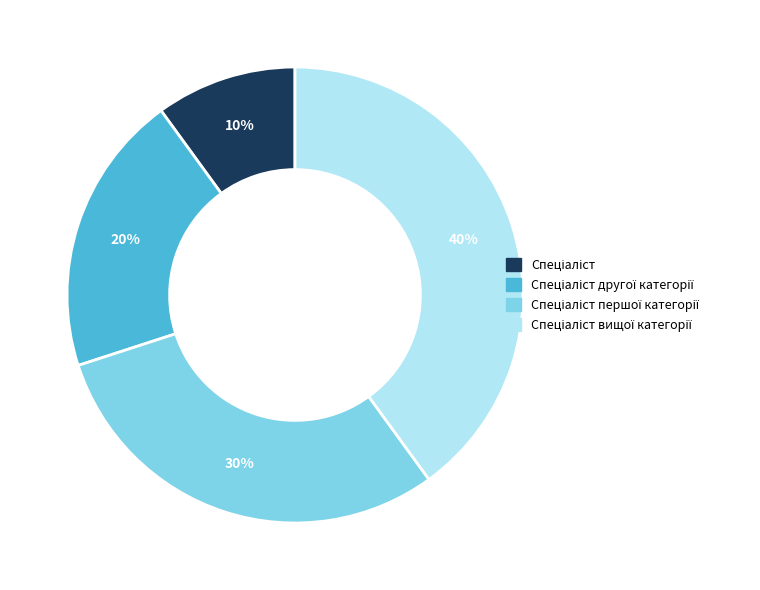

To the nearest percent, what is the average slice percentage?

25%